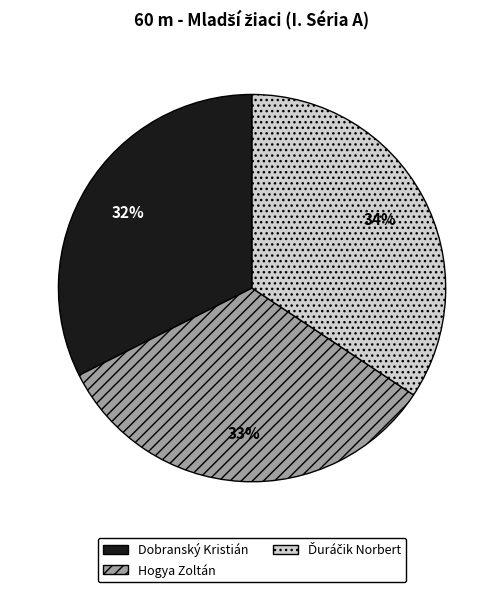

Is it true that Hogya Zoltán is 45% of the pie?

False